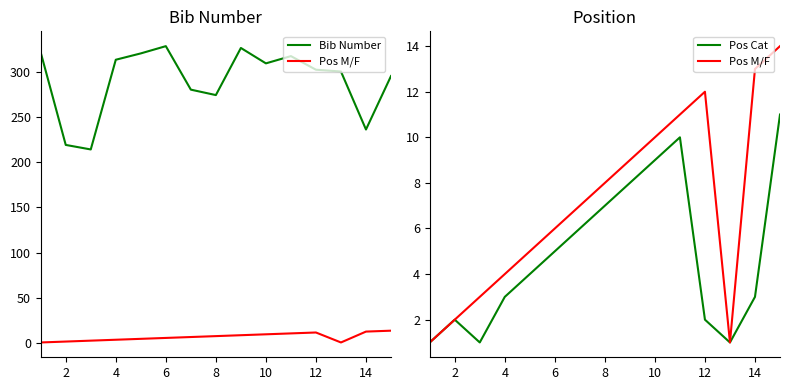

Is this an area chart (filled region under the line)?

No